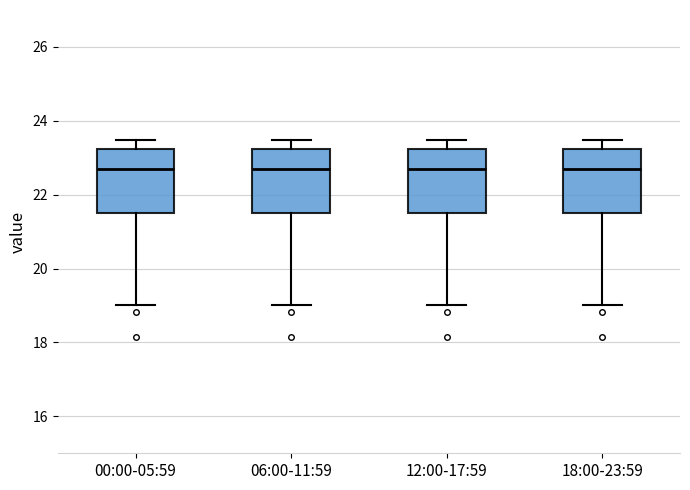

Reading left to right, transcribe this box plot: for each box, give where its median line is, the range the box spans, and where its two whiskers end, as read against the y-axis. The values are not printed on the chart, so give them approximately, as read against the axis.

00:00-05:59: median 22.6, box 21.6 to 23.2, whiskers 19.0 to 23.4
06:00-11:59: median 22.6, box 21.6 to 23.2, whiskers 19.0 to 23.4
12:00-17:59: median 22.6, box 21.6 to 23.2, whiskers 19.0 to 23.4
18:00-23:59: median 22.6, box 21.6 to 23.2, whiskers 19.0 to 23.4